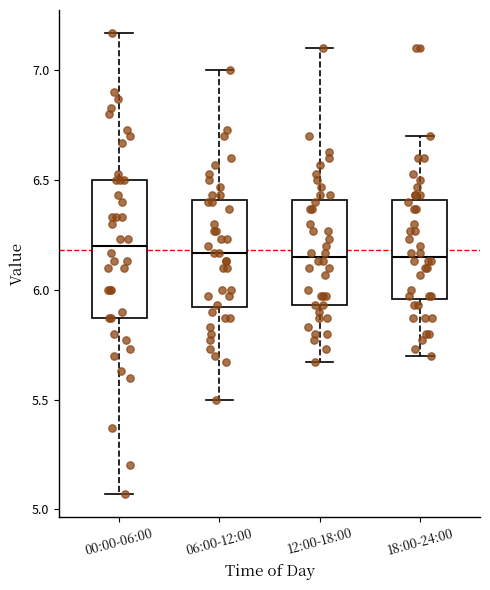

Where does the lower whisker of the box for 00:00-06:00 end on the y-axis? The values are not printed on the chart, so give them approximately, as read against the axis.

5.05